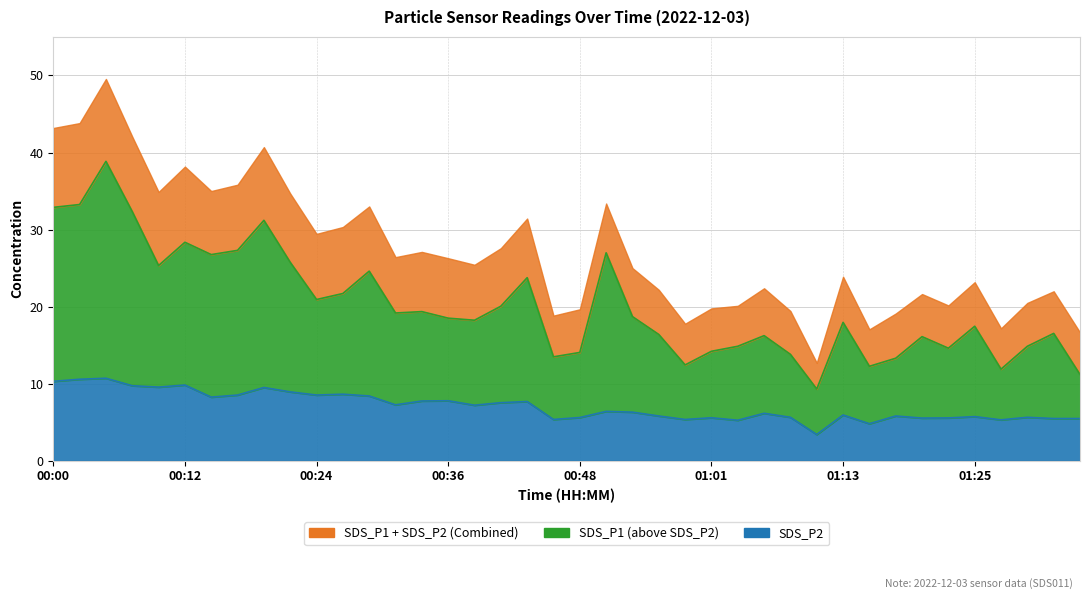

True or false: SDS_P1 has a value of 22.4 at 01:20.

False